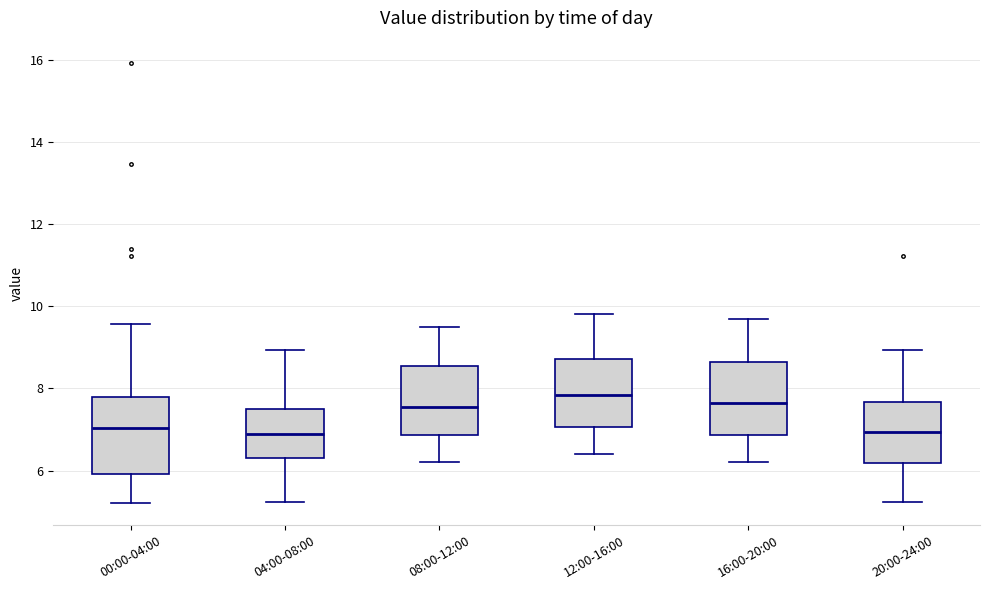

Reading left to right, read every box against the y-axis: the position of its median line, the range the box covers, and the ends of its whiskers. The values are not printed on the chart, so give them approximately, as read against the axis.

00:00-04:00: median 7.0, box 6.0 to 7.8, whiskers 5.2 to 9.6
04:00-08:00: median 6.8, box 6.4 to 7.4, whiskers 5.2 to 9.0
08:00-12:00: median 7.6, box 6.8 to 8.6, whiskers 6.2 to 9.6
12:00-16:00: median 7.8, box 7.0 to 8.8, whiskers 6.4 to 9.8
16:00-20:00: median 7.6, box 6.8 to 8.6, whiskers 6.2 to 9.8
20:00-24:00: median 7.0, box 6.2 to 7.6, whiskers 5.2 to 9.0